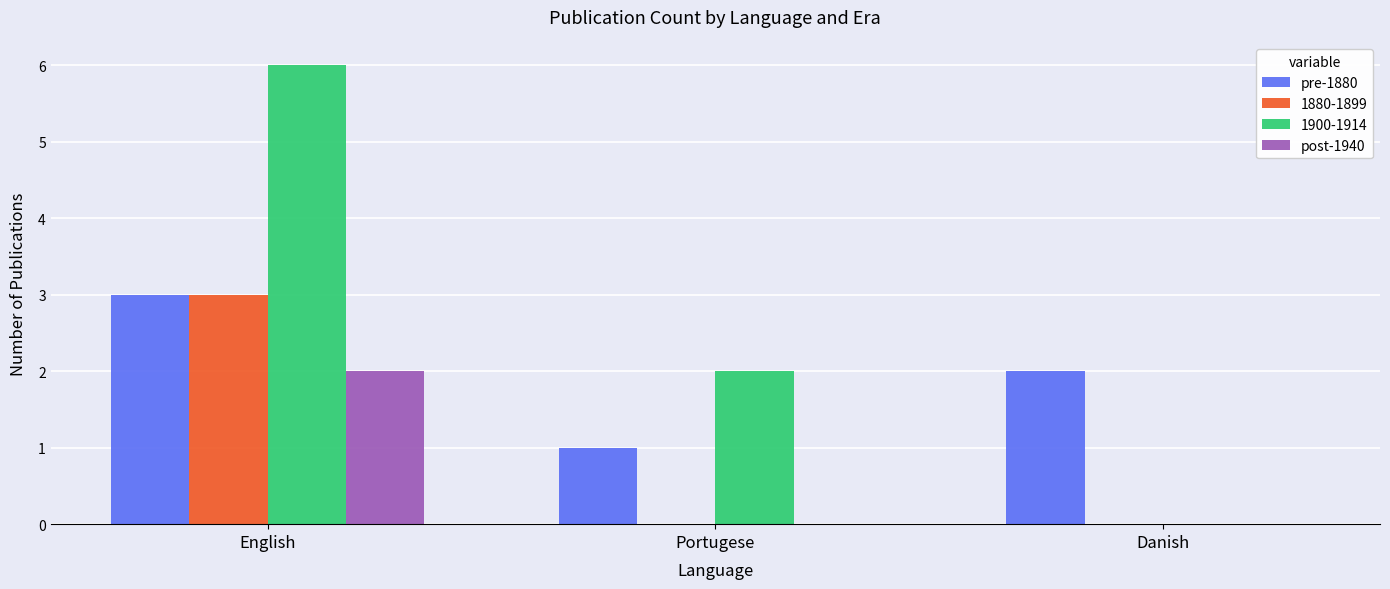

At which category is the sum across all series the highest?

English